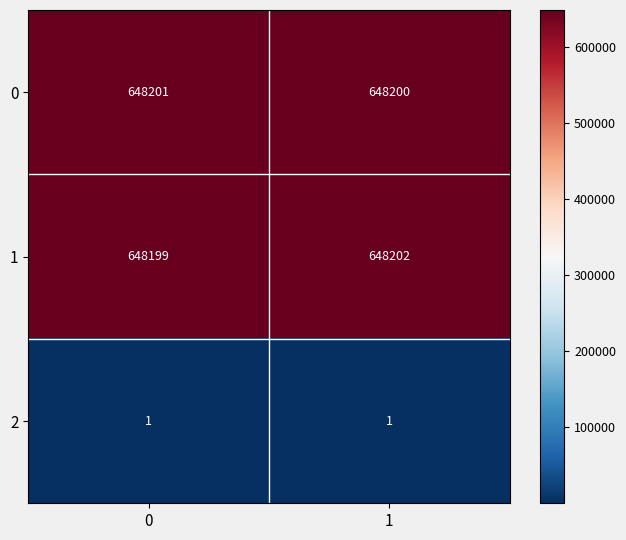

How many data points in 0 are less than 648201?

1